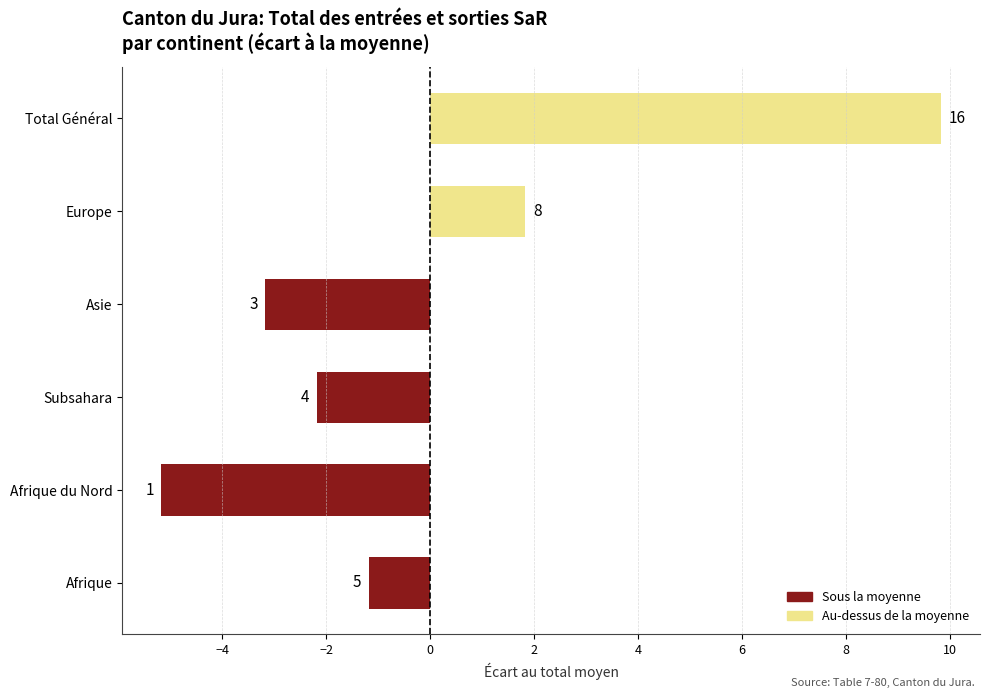

How many bars are there in total?

6